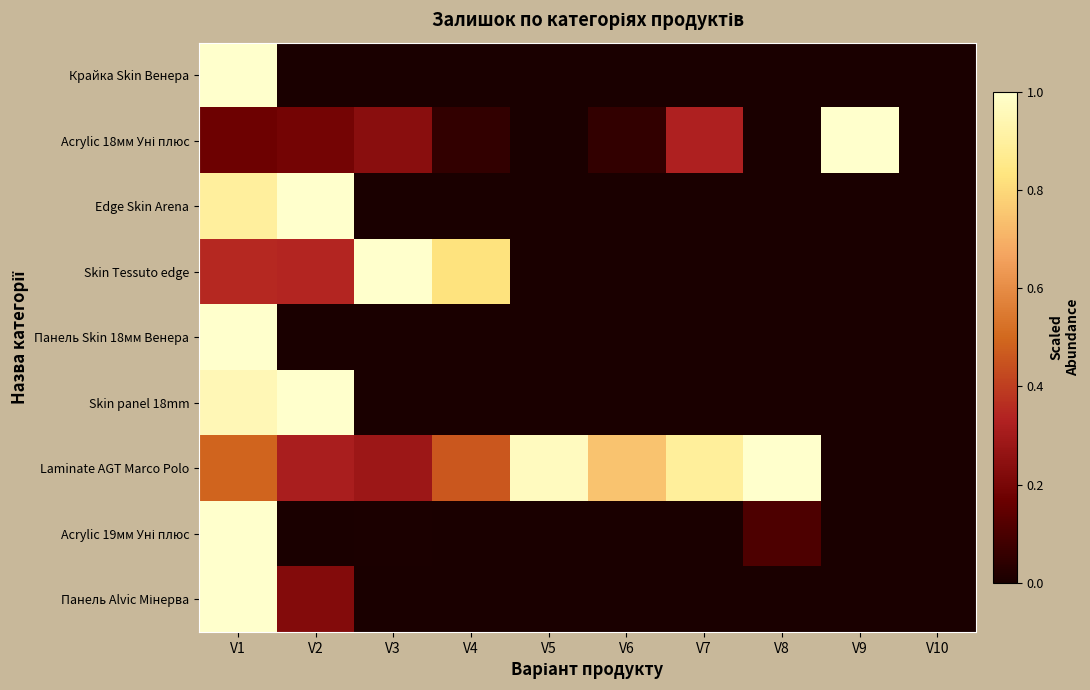

Count the number of data series in this chart.

9